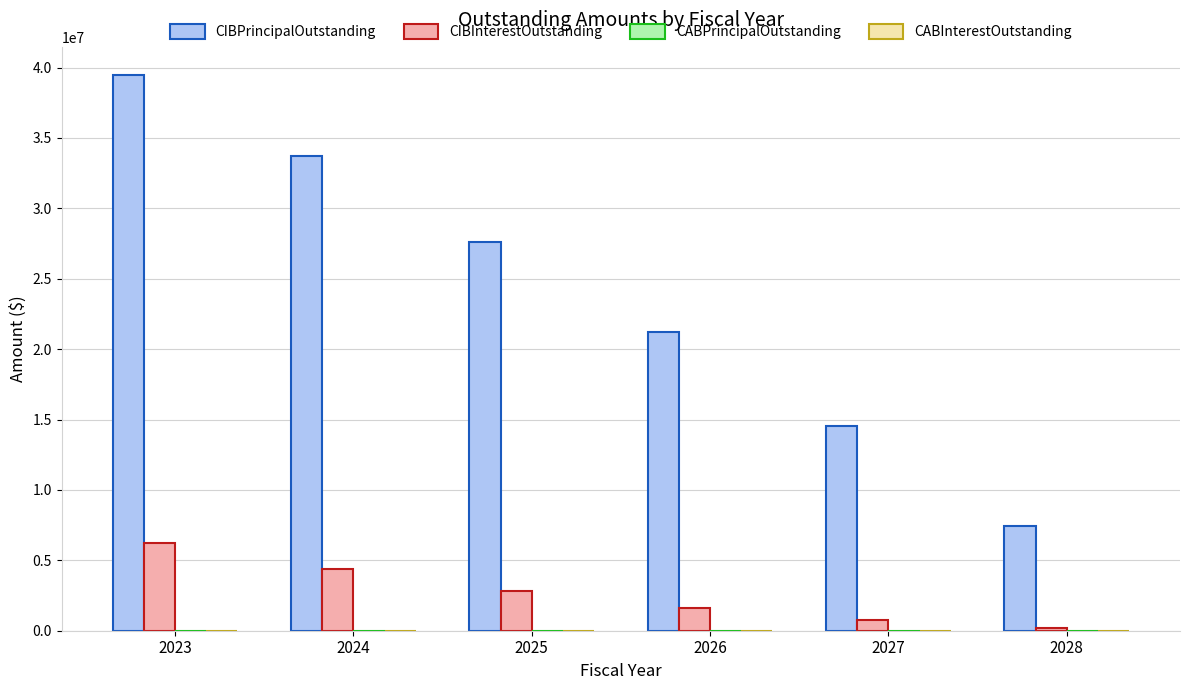

What is the total value across all series at 2025?

30474125